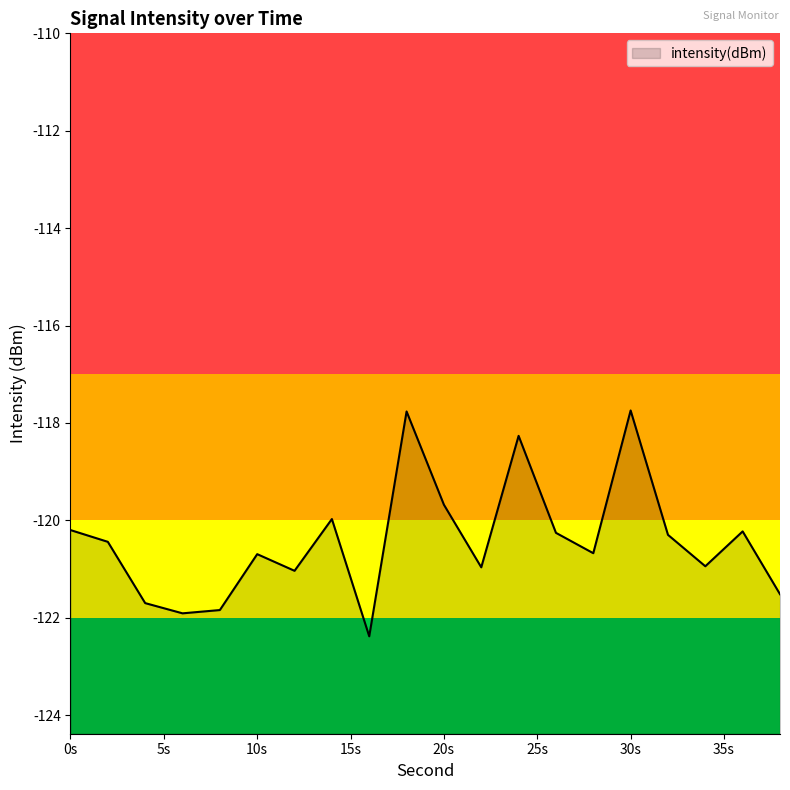

At which category does the data reach its first local valley?

6